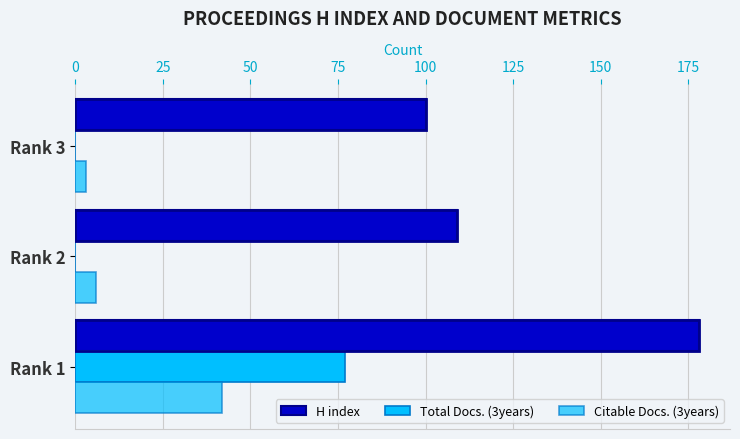

Count the number of categories in the chart.

3